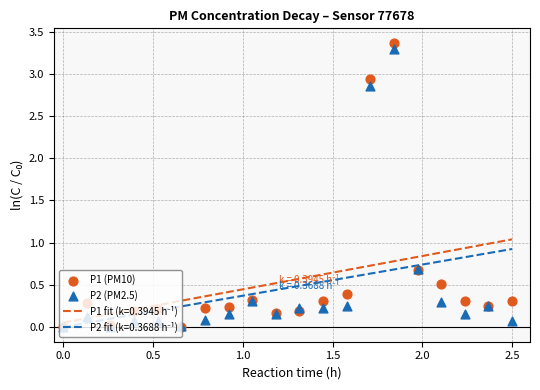

At how many categories does at least one series exceed 1?

2